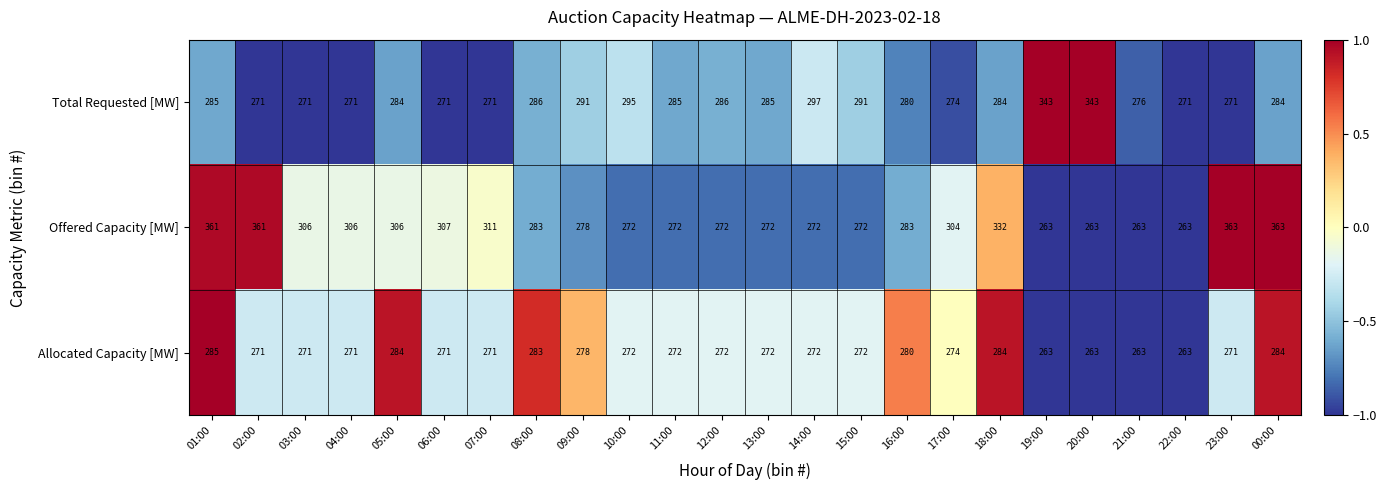

What is the difference between the second highest and minimum values in the Total Requested [MW] series?

72